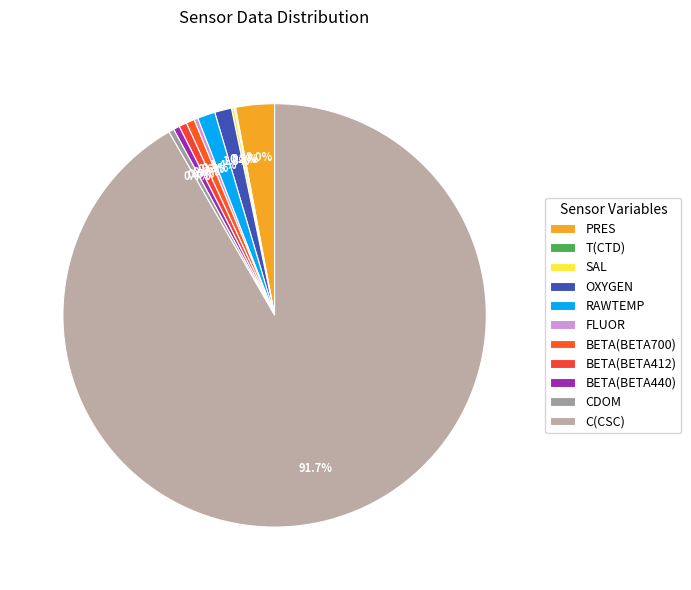

To the nearest percent, what is the average slice percentage?

9%